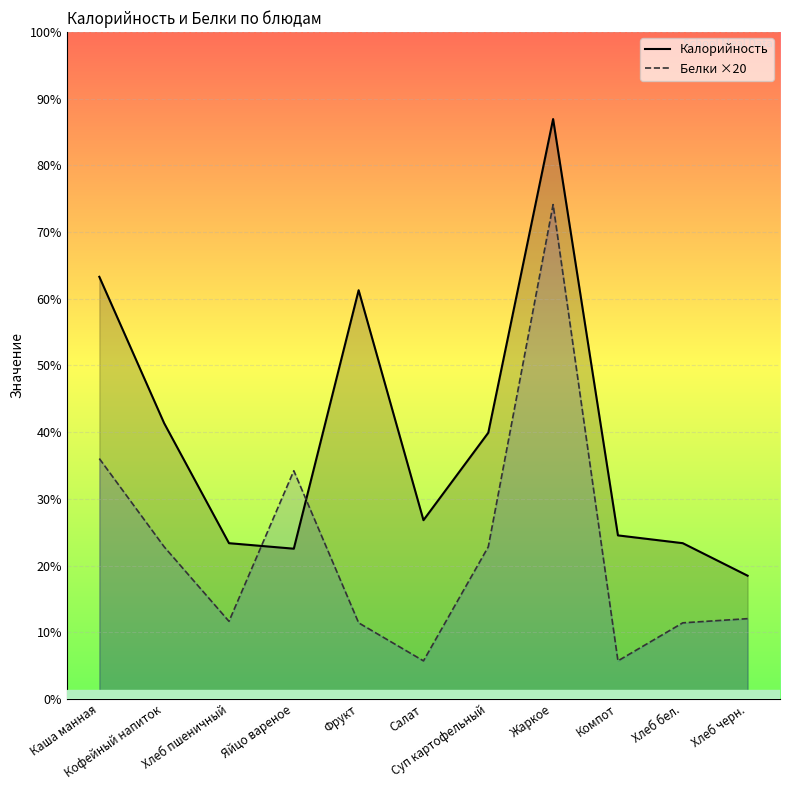

Count the number of categories in the chart.

11